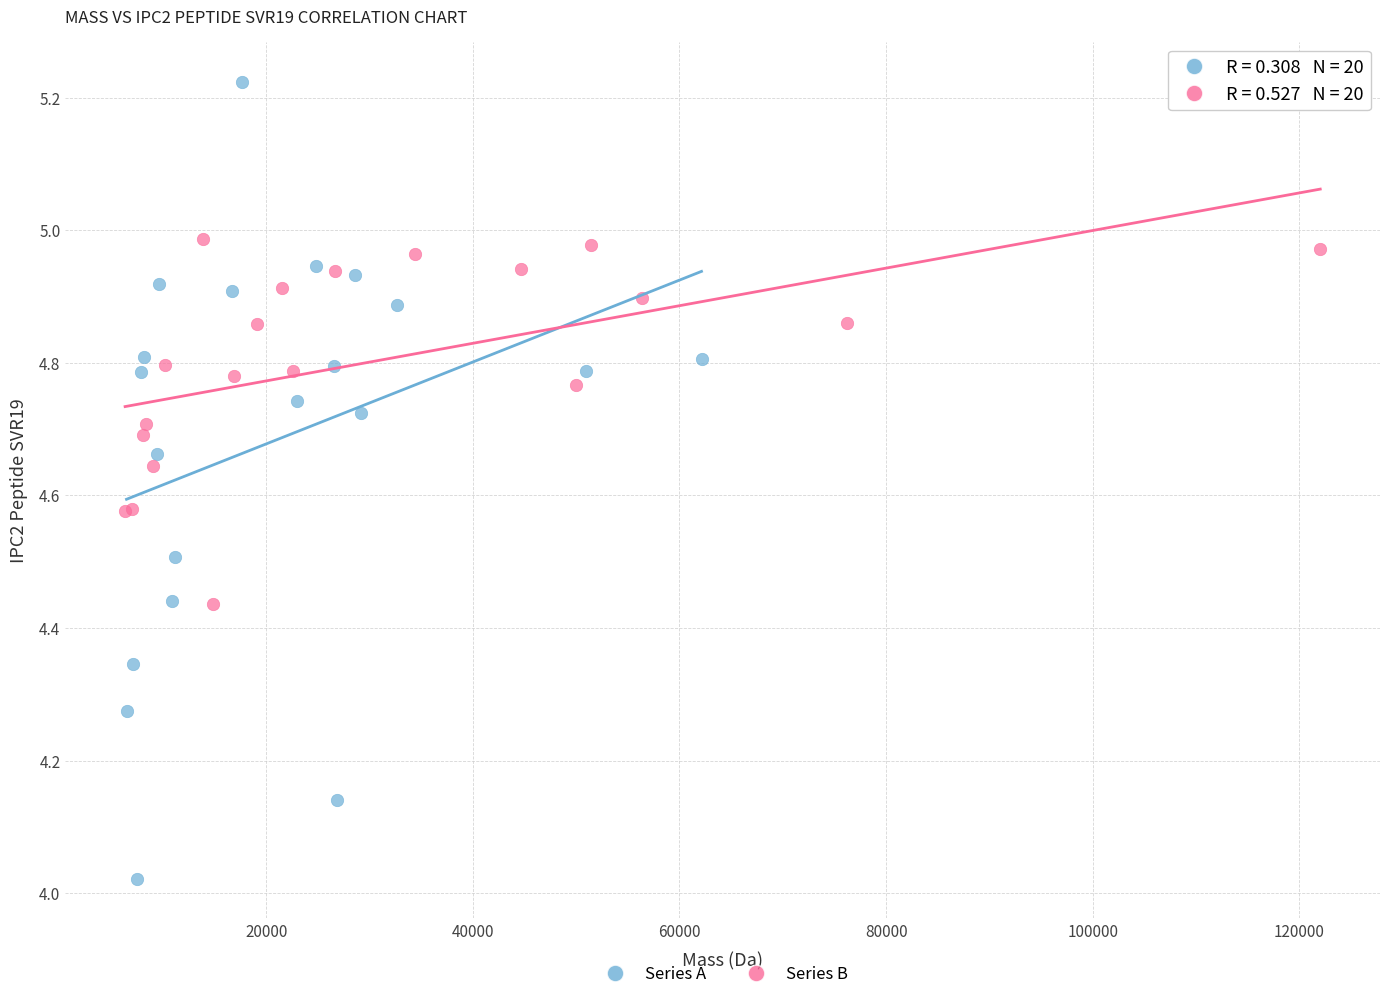

Which series has the widest spread of Y values?

Series A